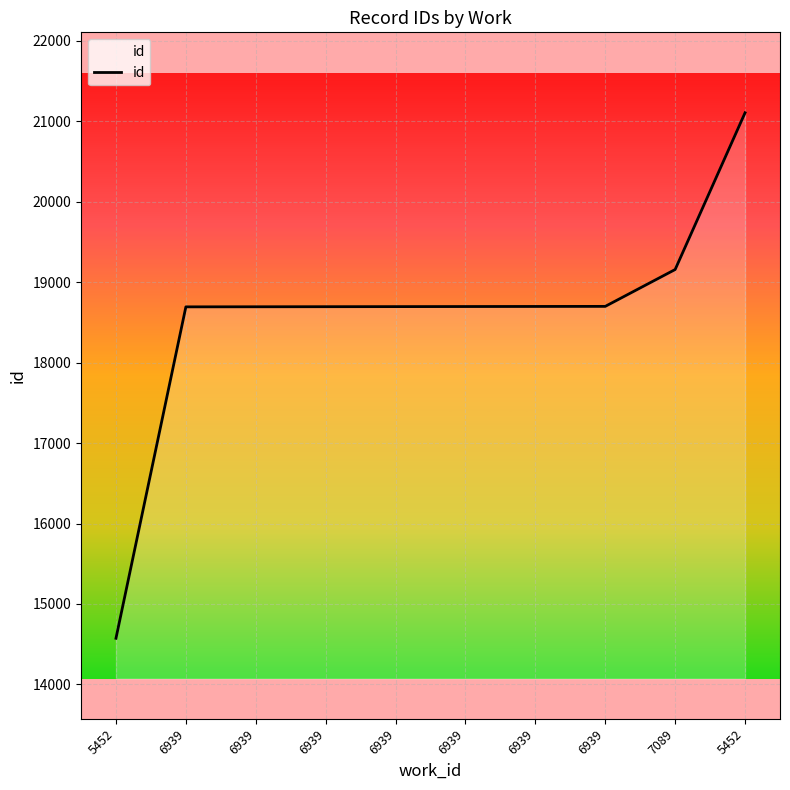

Is this an area chart (filled region under the line)?

Yes